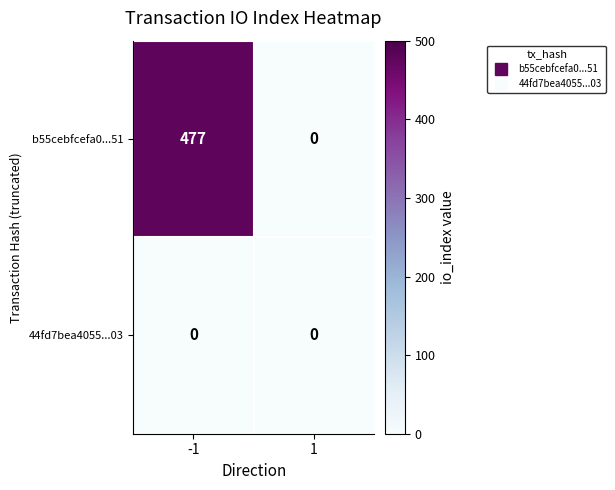

Which series changed the most between -1 and 1?

b55cebfcefa0...51